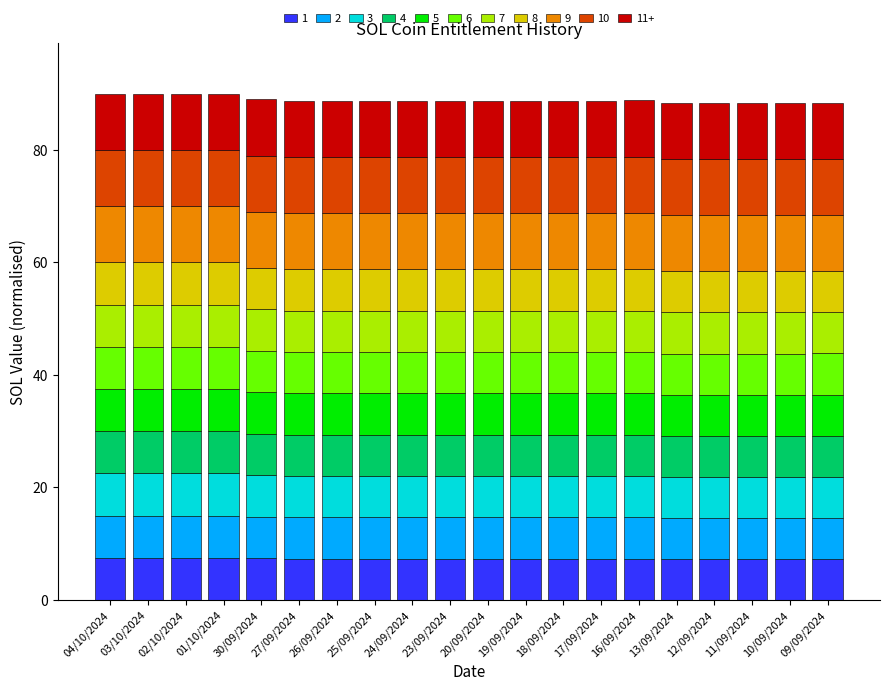

What is the minimum value for 1?

7.3